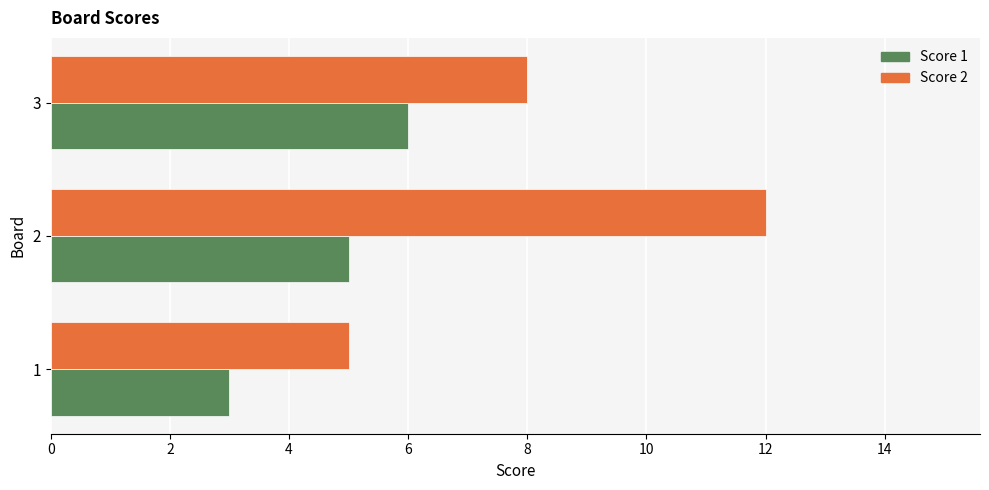

What is the approximate value of Score 2 at 1?

5